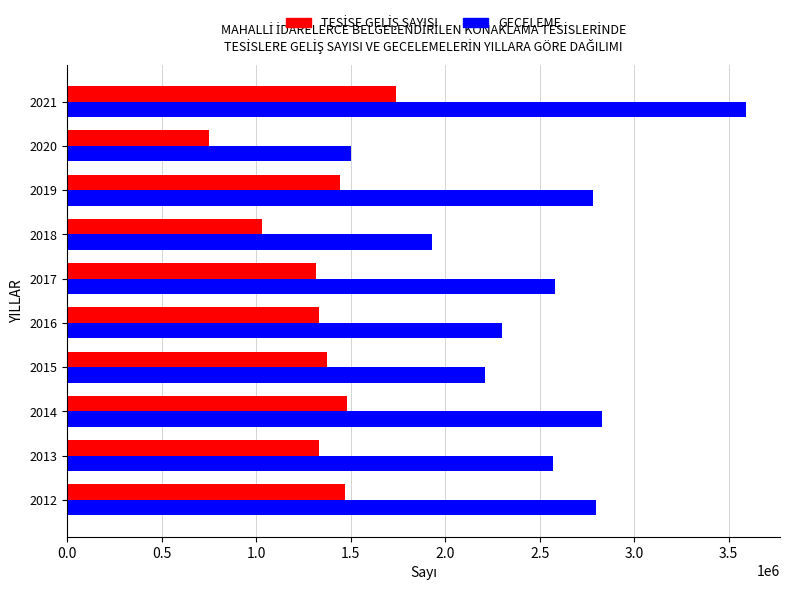

What is the sum of the GECELEME values at 2016 and 2020?

3804010